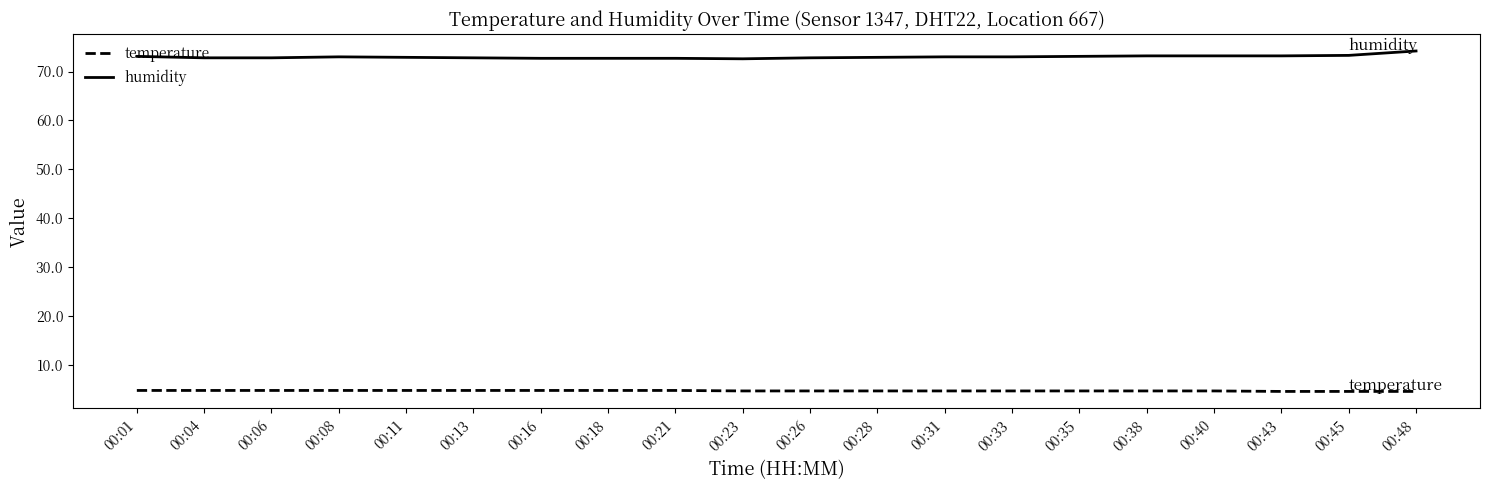

What is the sum of the temperature values at 00:18 and 00:40?

9.5